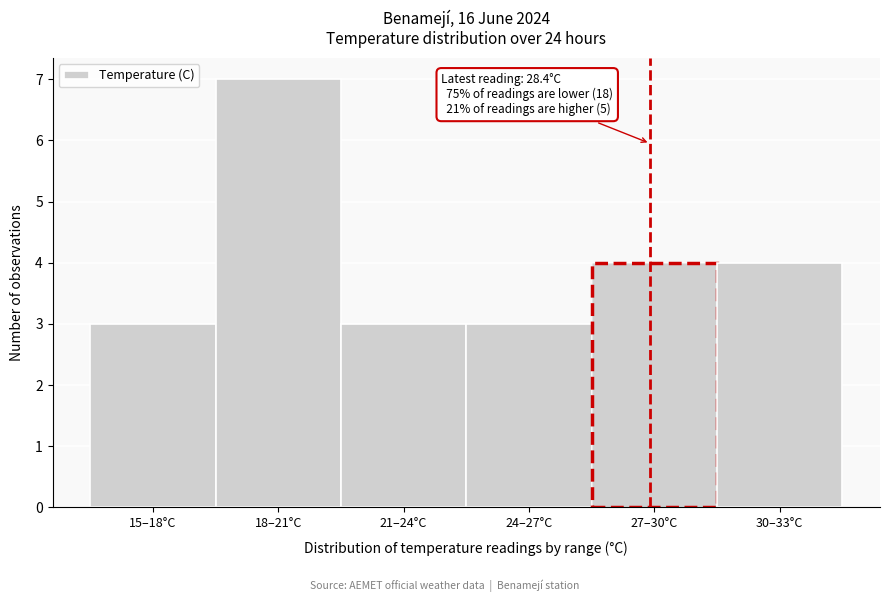

Reading left to right, list all the values displayed in this chart.

15–18°C=3	18–21°C=7	21–24°C=3	24–27°C=3	27–30°C=4	30–33°C=4